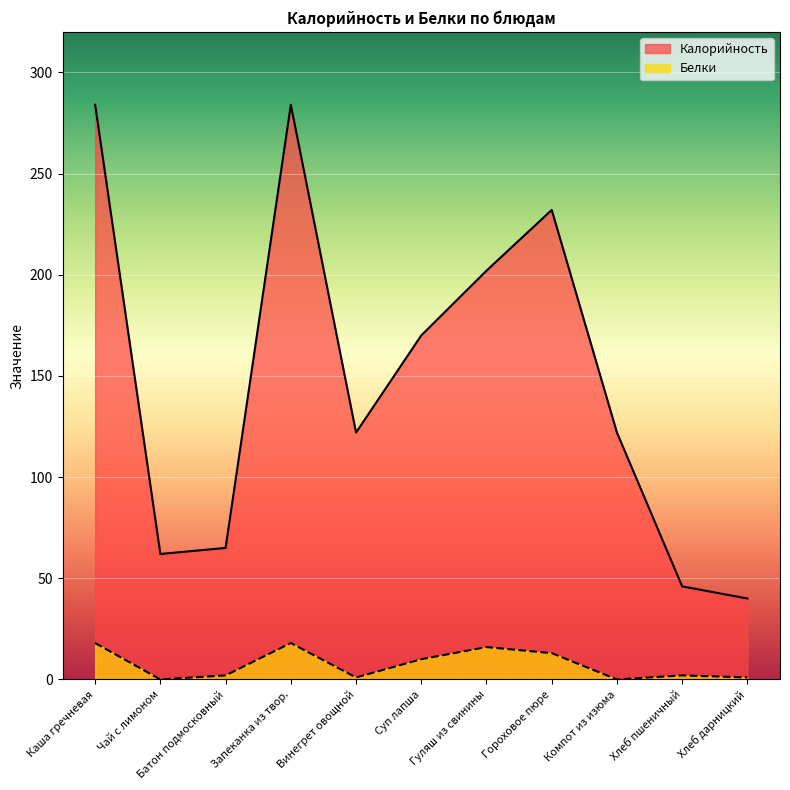

Which series has the widest spread of values?

Калорийность